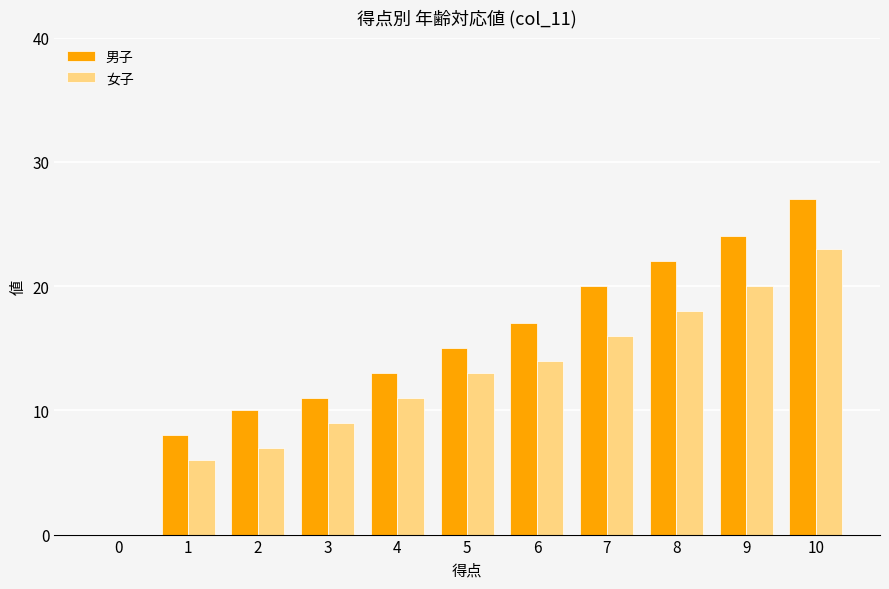

What is the difference between the 女子 values at 3 and 9?

11